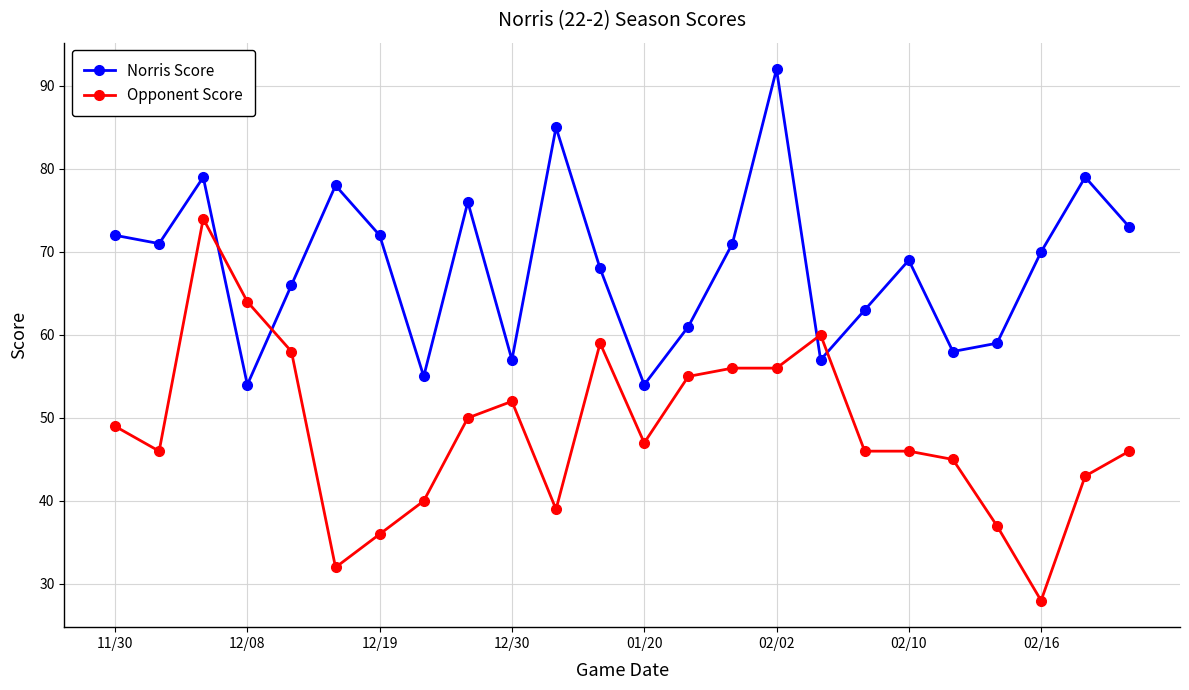

True or false: Norris Score and Opponent Score intersect in this chart.

True